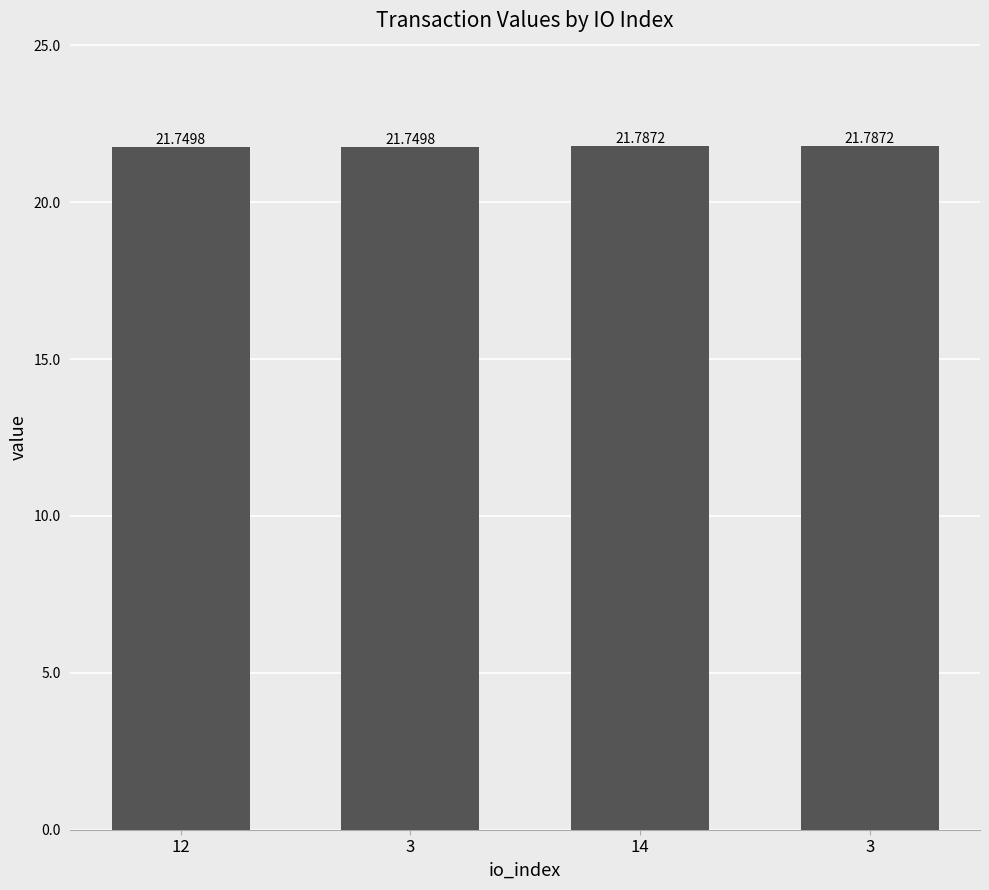

How many data points does each series have?

4